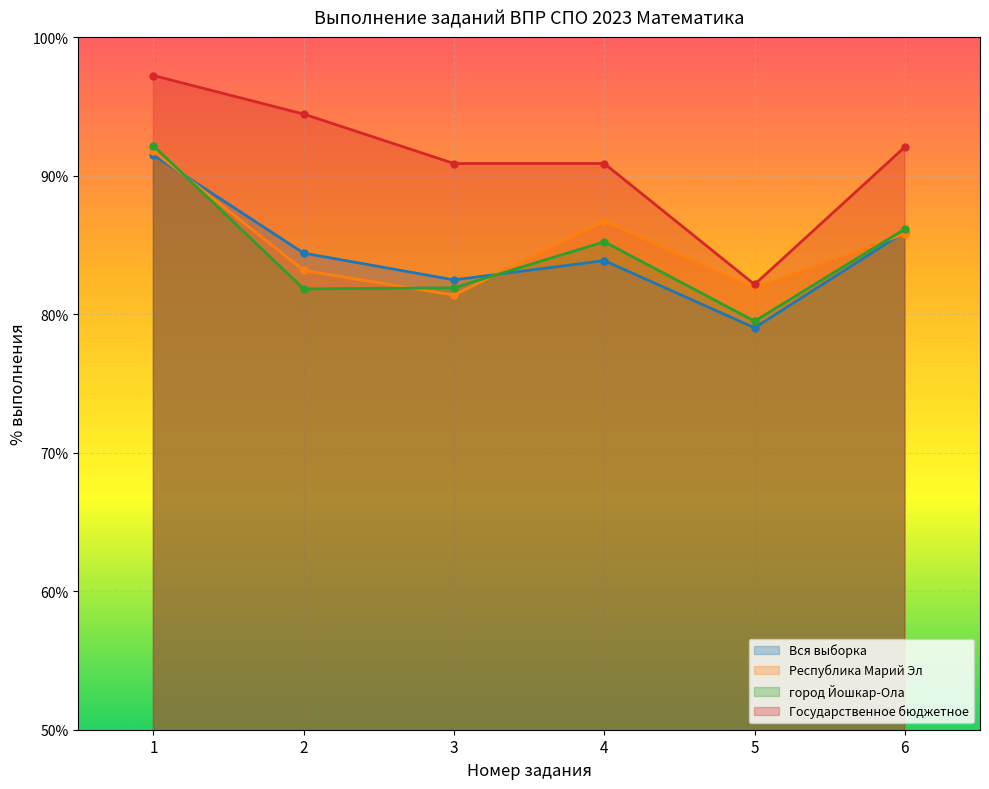

Rank the series at 5 from highest to lowest value.

Государственное бюджетное, Республика Марий Эл, город Йошкар-Ола, Вся выборка